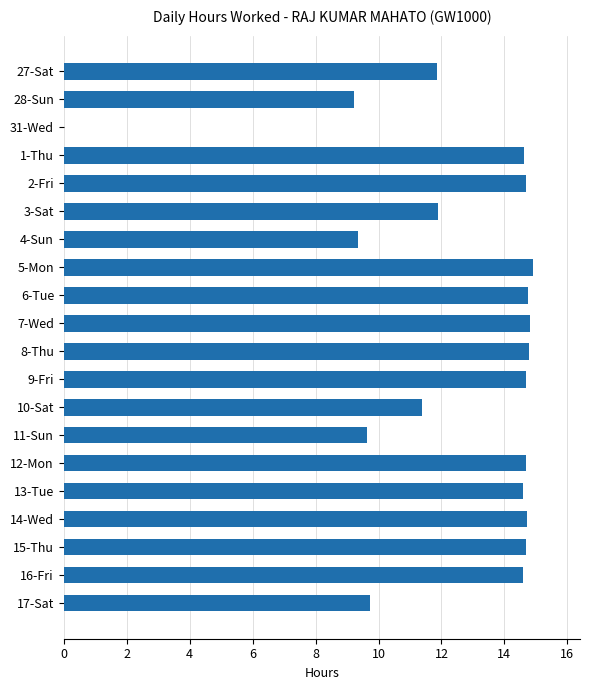

What is the greatest value displayed?

14.9